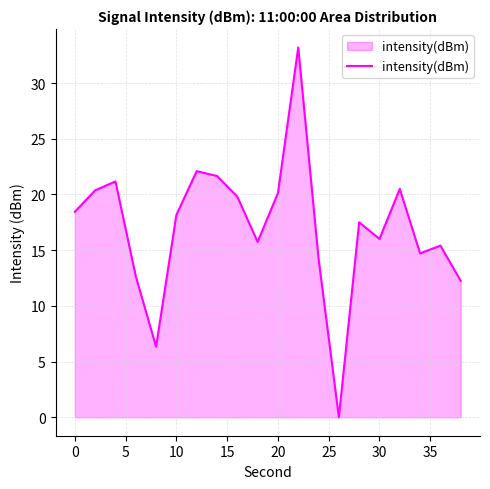

What is the difference between the maximum and minimum values?

33.2